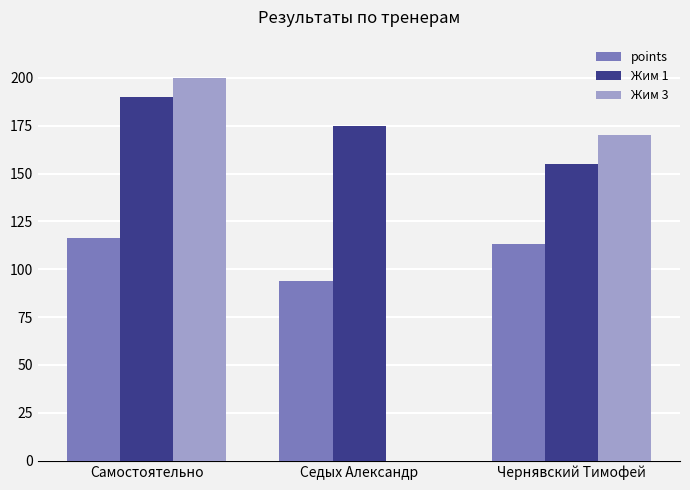

Does the chart contain stacked bars?

No